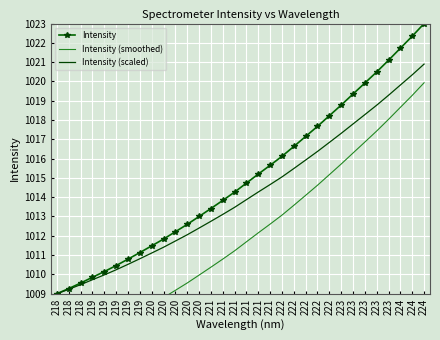

What is the average value of the Intensity series?

1015.0